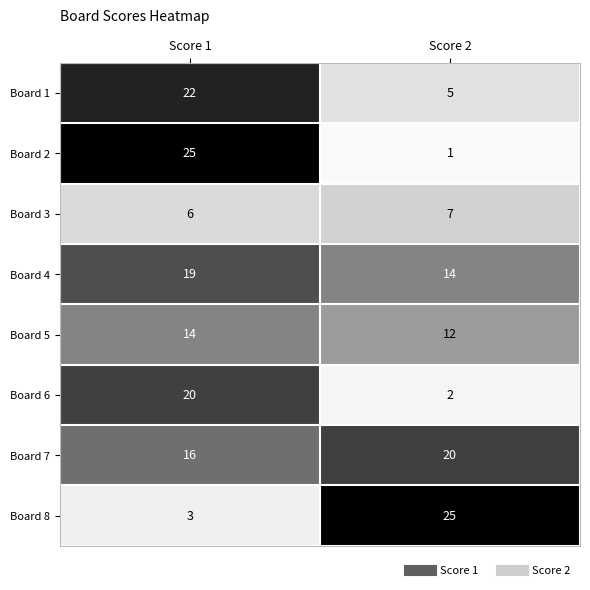

What is the approximate value of Board 7 at Score 2?

20